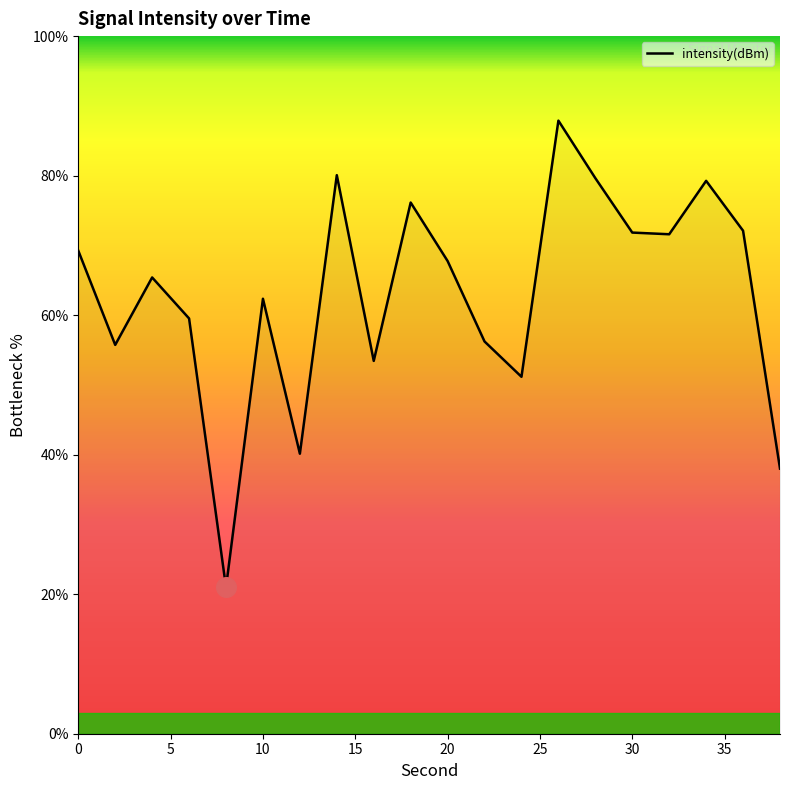

What is the maximum value shown in the chart?

87.9